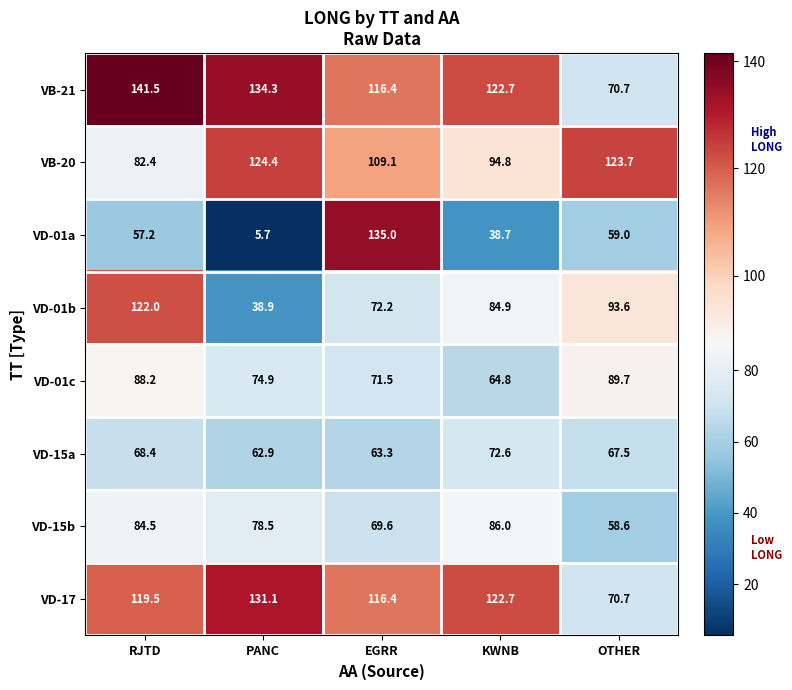

Where is VB-20 nearest to the value 103?

EGRR